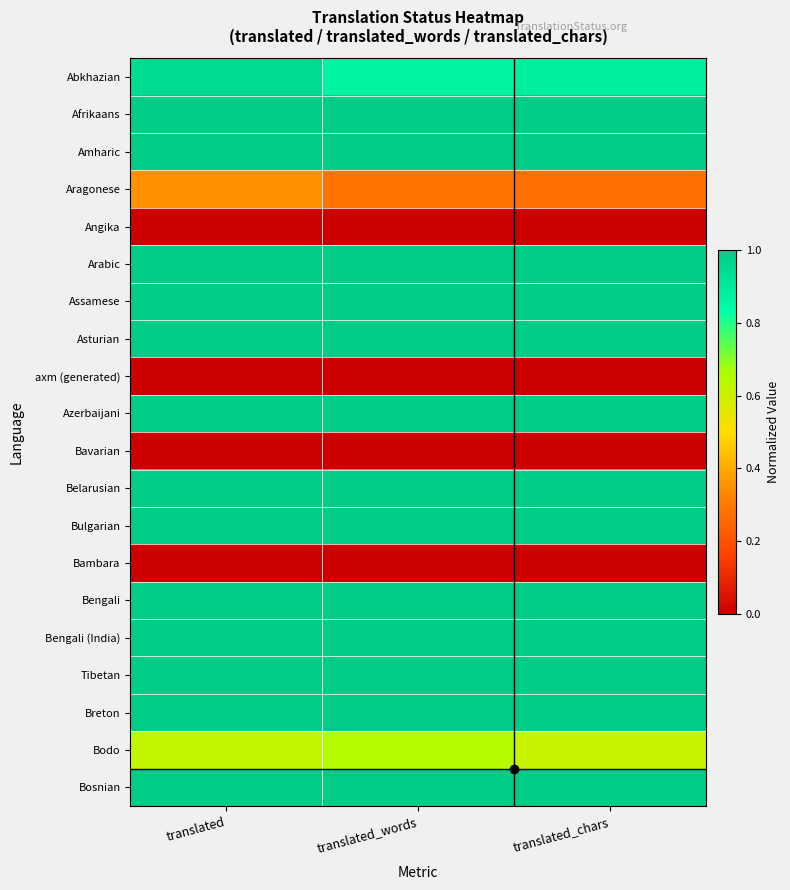

What is the total value across all series at translated_words?

14.8